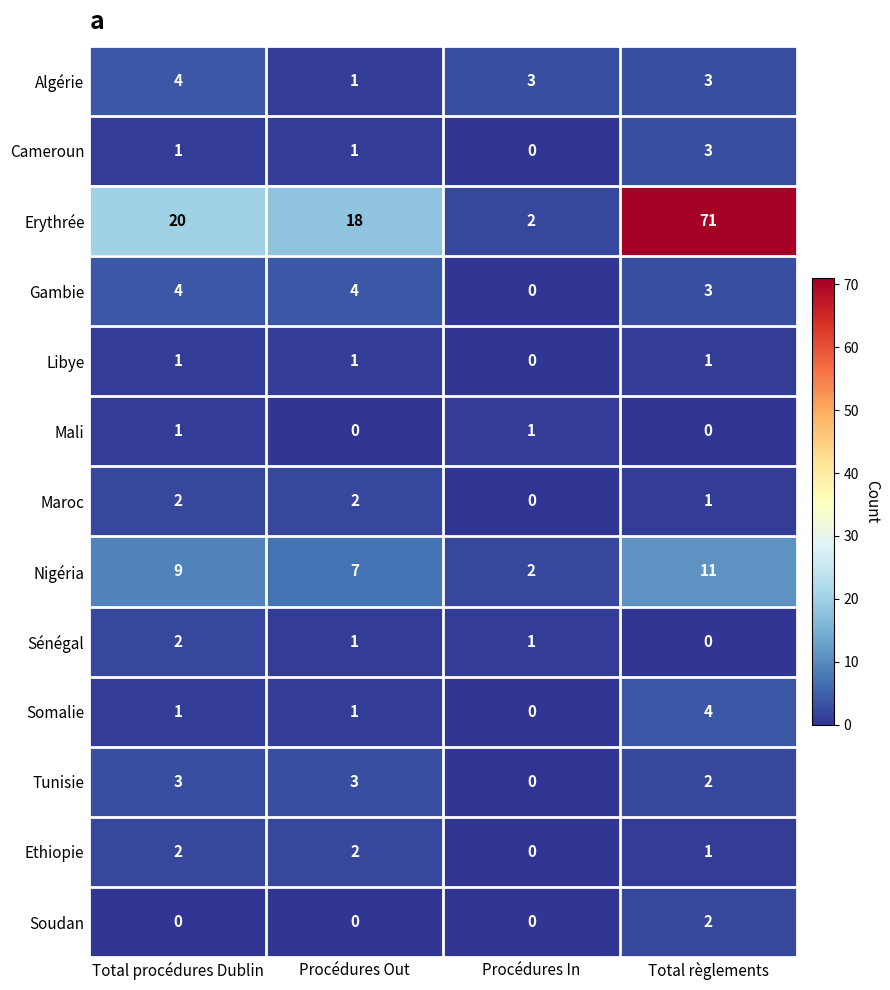

What is the difference between the highest and lowest values at Procédures In?

3